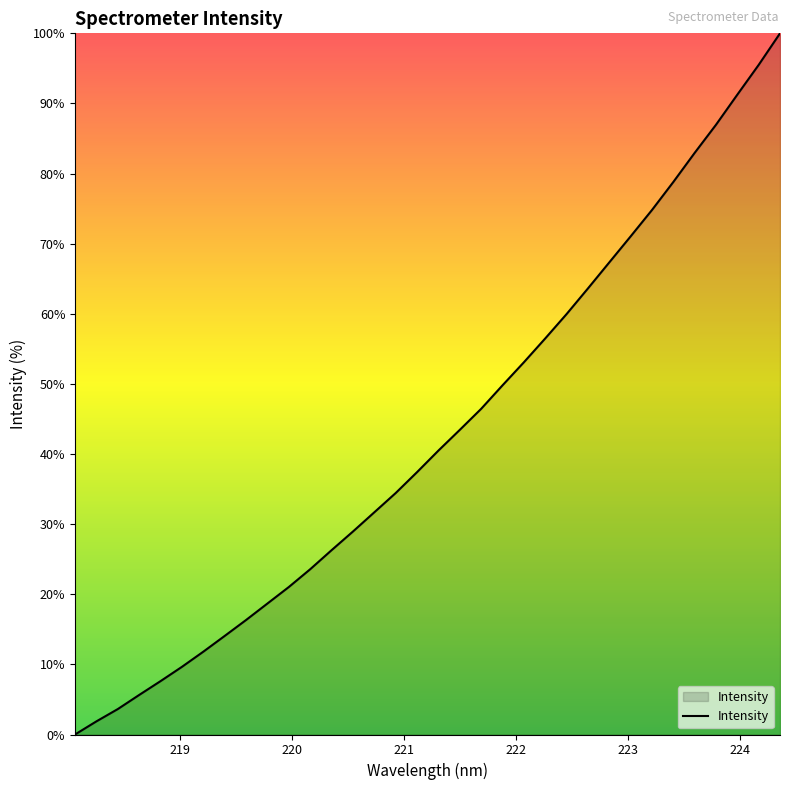

What is the difference between the maximum and minimum values?

100.0